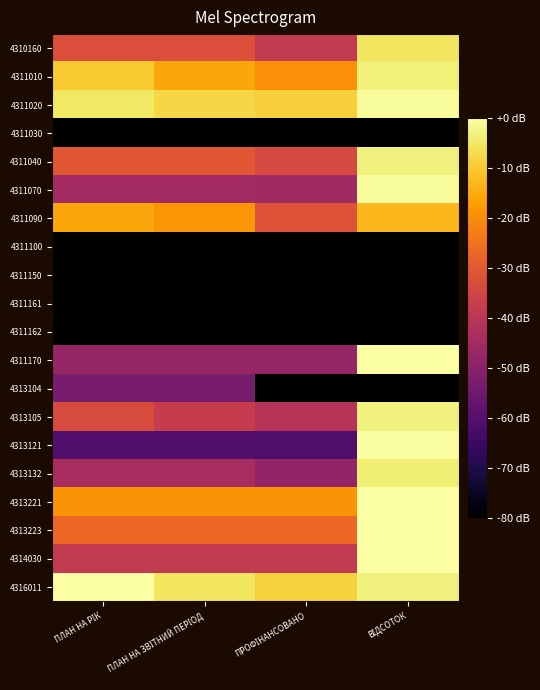

Rank the series at ПЛАН НА РІК from lowest to highest value.

4311030, 4311100, 4311150, 4311161, 4311162, 4313121, 4313104, 4311170, 4311070, 4313132, 4314030, 4313105, 4310160, 4311040, 4313223, 4313221, 4311090, 4311010, 4311020, 4316011